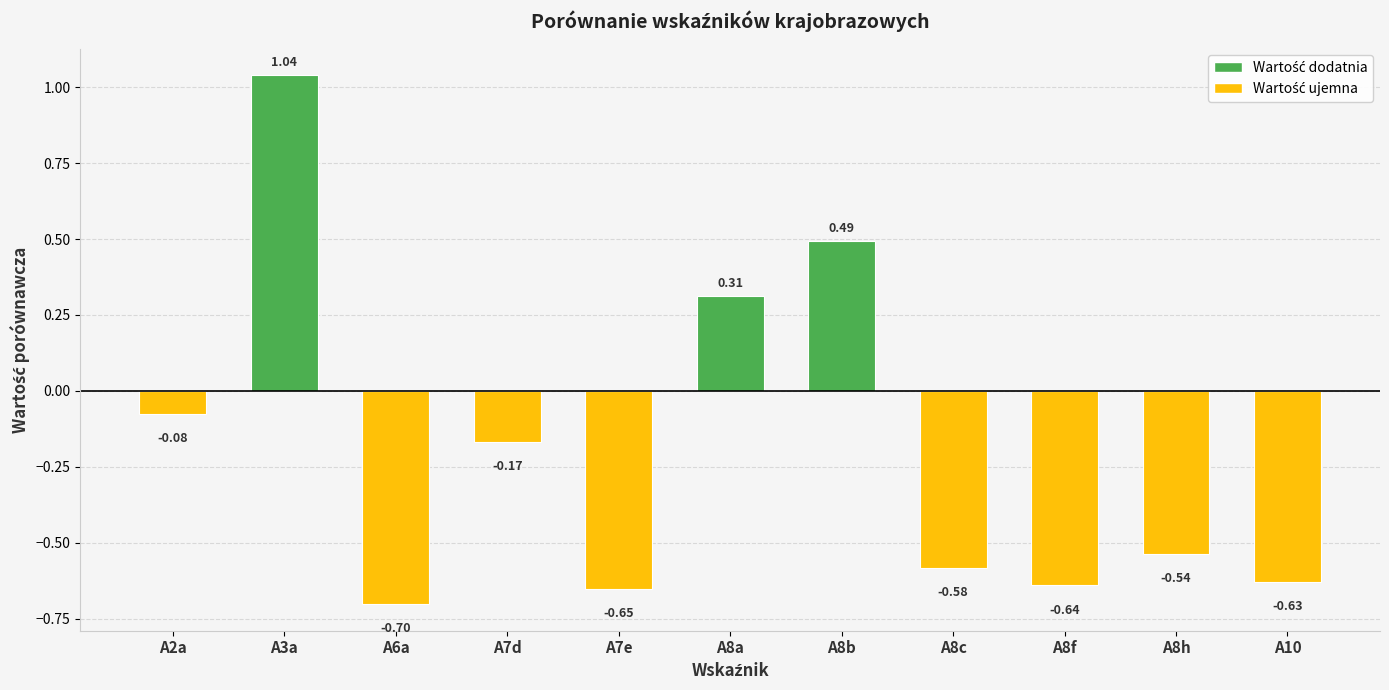

Is it true that the value at A10 is -0.2?

False